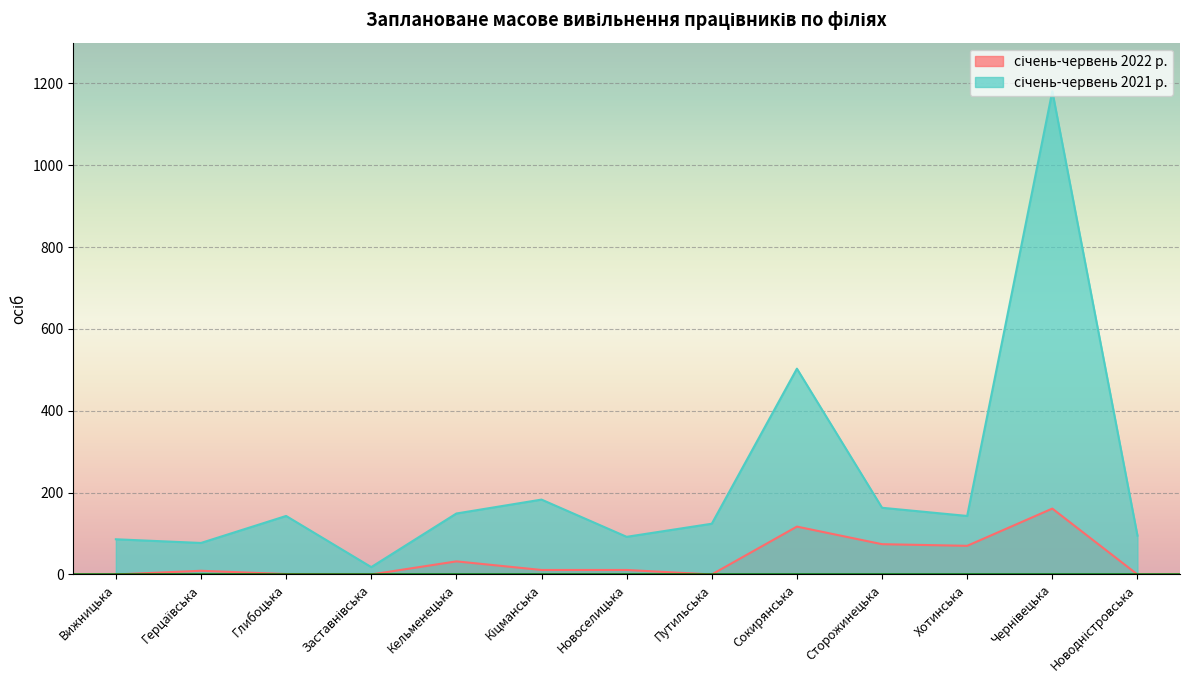

What is the sum of the січень-червень 2022 р. values at Кіцманська and Заставнівська?

11